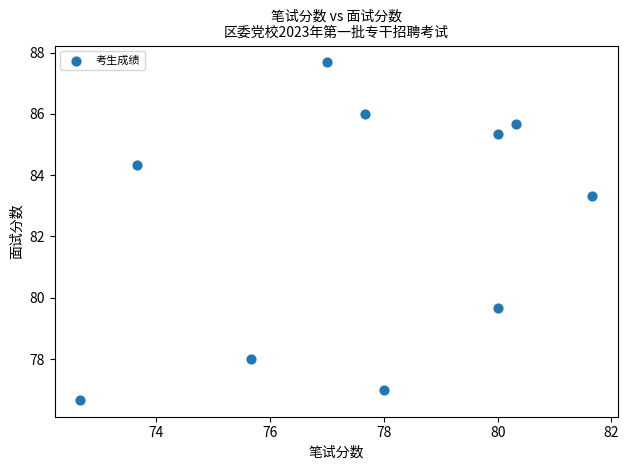

What Y value in the scatter plot is closest to 82?

83.3